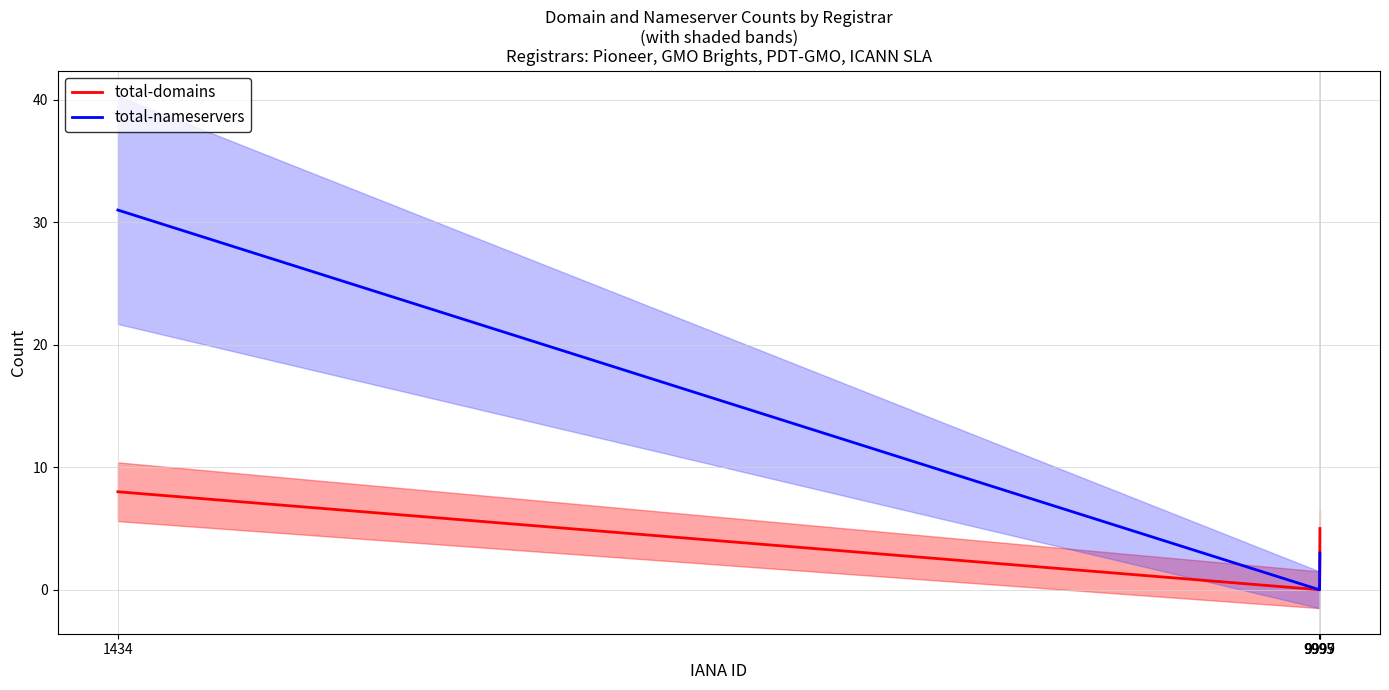

Between 9997 and 9999, which series saw the biggest shift?

total-domains